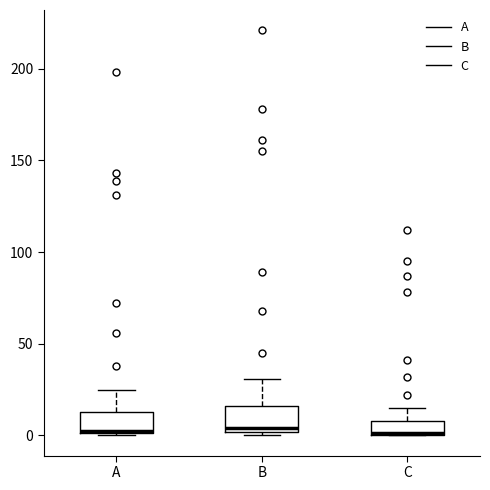

Reading left to right, transcribe this box plot: for each box, give where its median line is, the range the box spans, and where its two whiskers end, as read against the y-axis. The values are not printed on the chart, so give them approximately, as read against the axis.

A: median 5, box 0 to 15, whiskers 0 to 25
B: median 5, box 0 to 15, whiskers 0 (just below the box's lower edge) to 30
C: median 0, box 0 to 10, whiskers 0 to 15